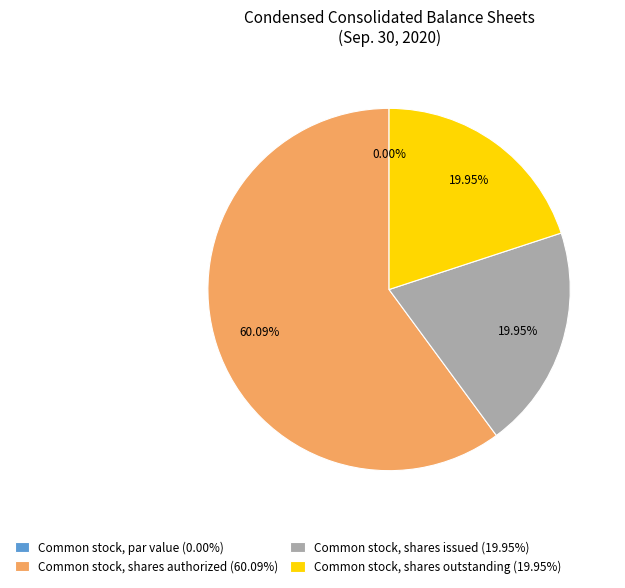

To the nearest percent, what percentage of the pie is Common stock, shares issued?

20%